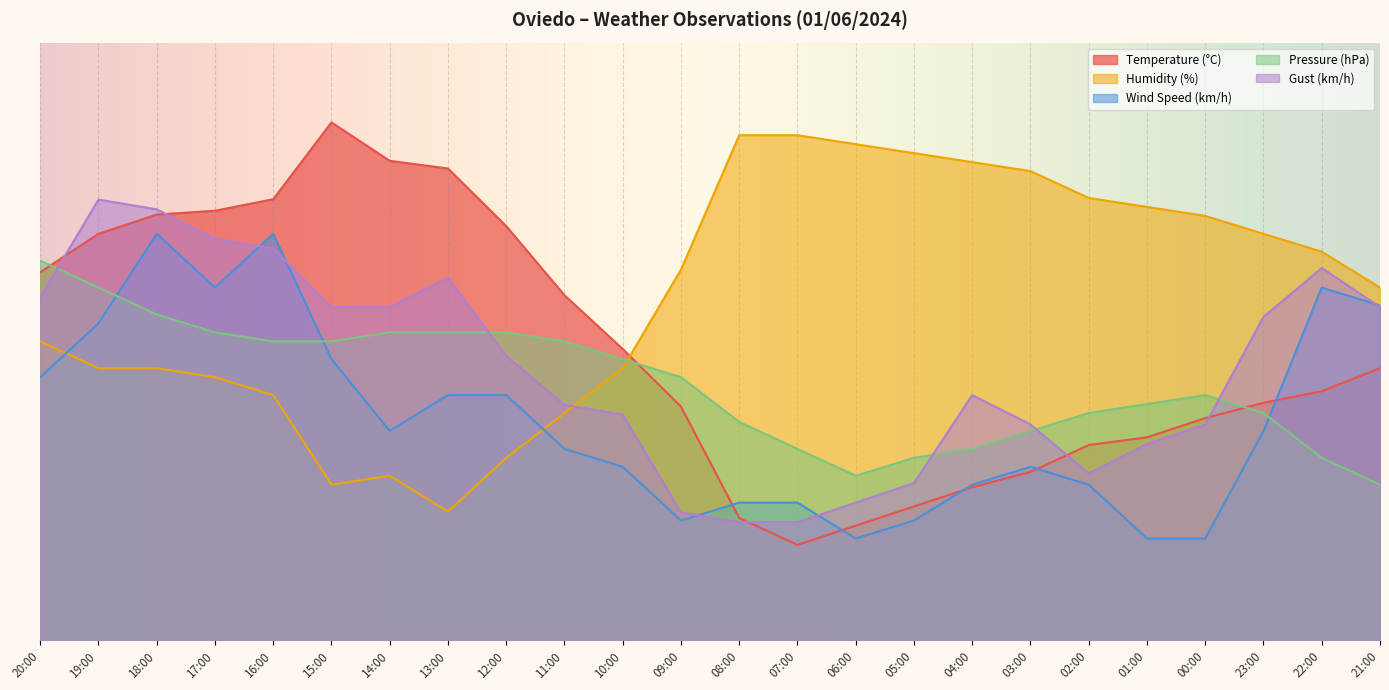

Count the number of categories in the chart.

24